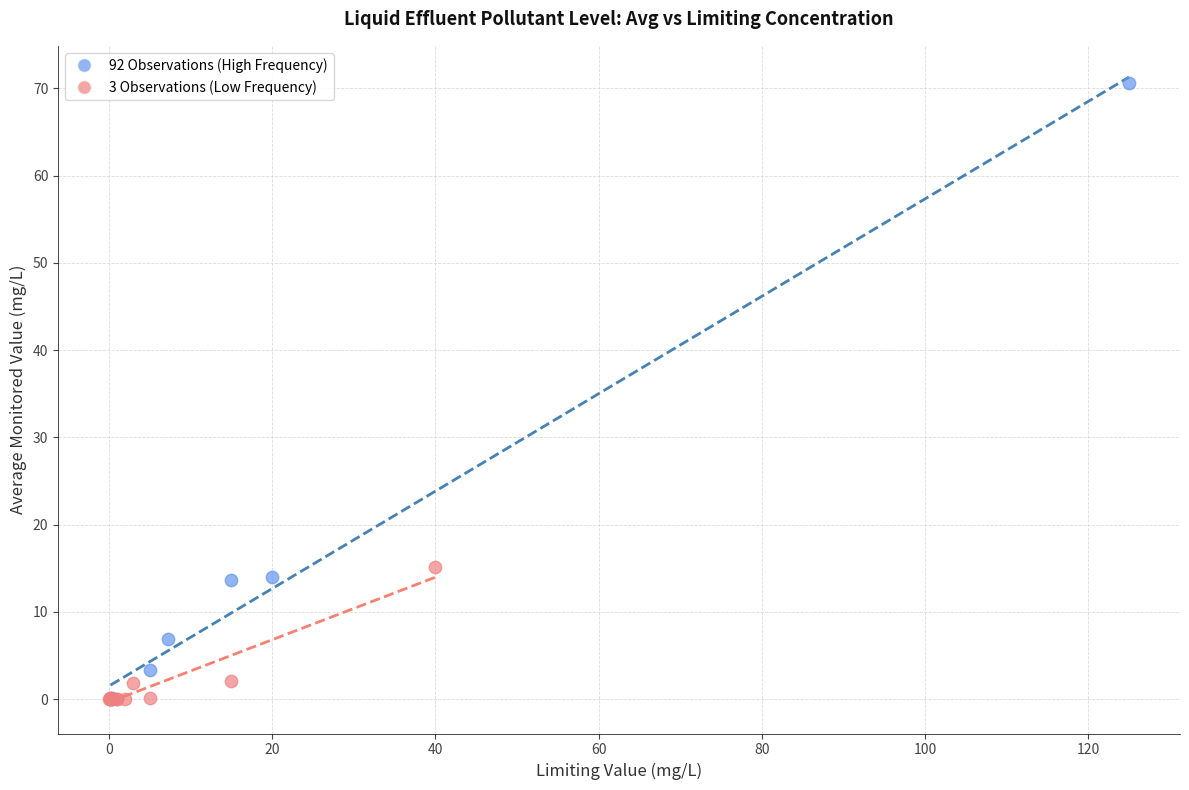

What are all the series names shown in the legend?

92 Observations (High Frequency), 3 Observations (Low Frequency)